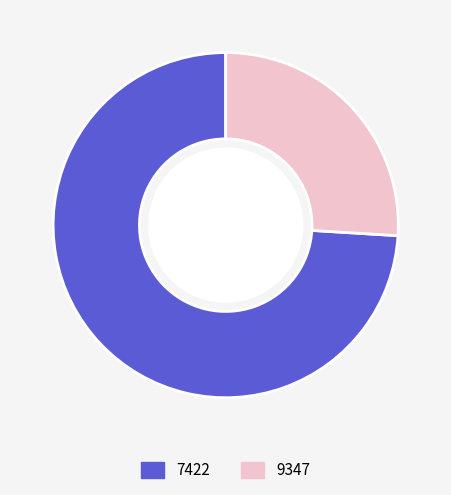

Do 7422 and 9347 together represent more than half of the pie?

Yes